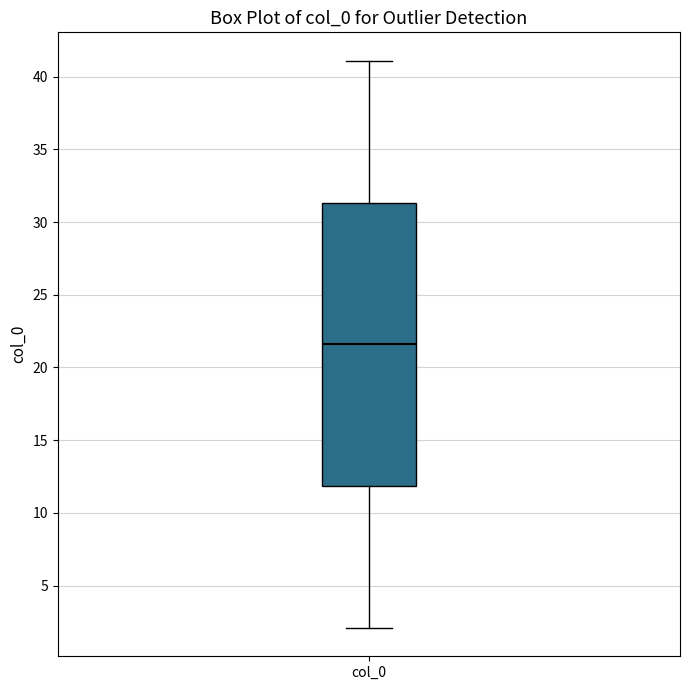

Where does the upper whisker of the box for col_0 end on the y-axis? The values are not printed on the chart, so give them approximately, as read against the axis.

41.0